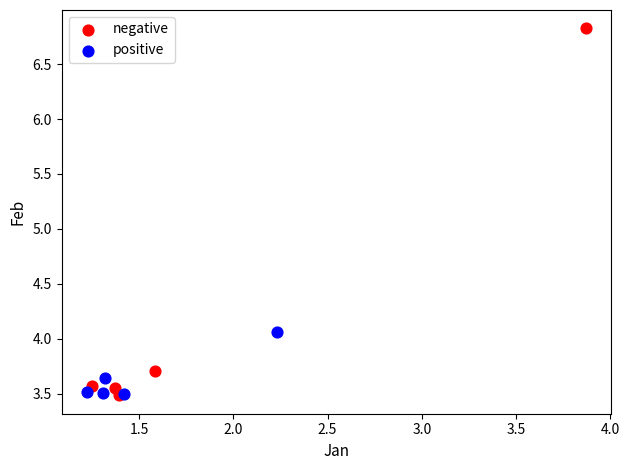

Which series contains the highest Y value?

negative